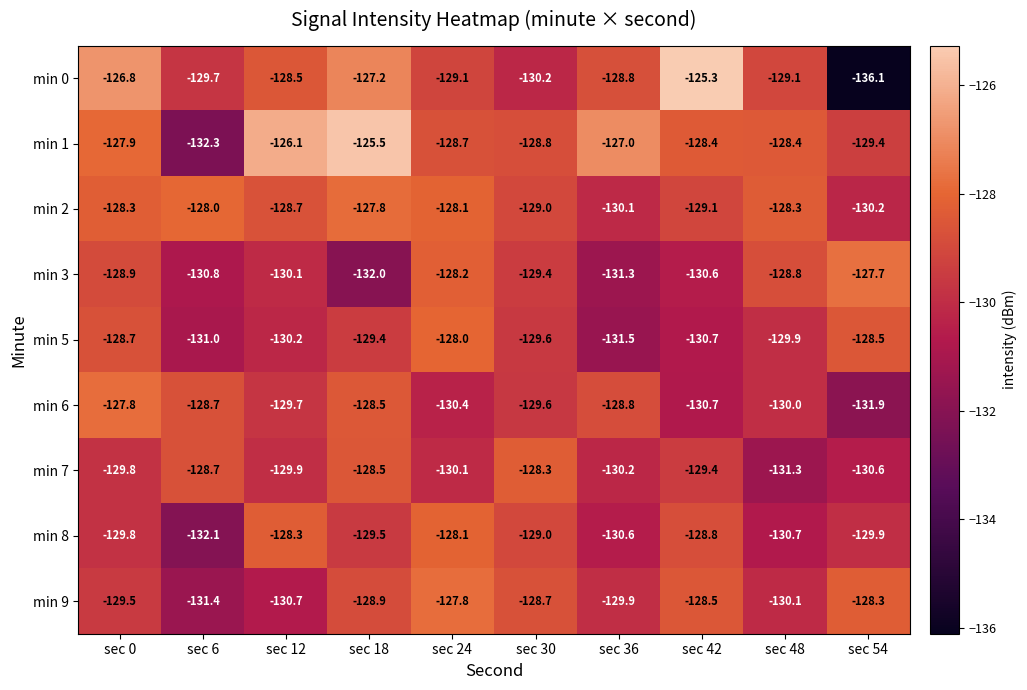

True or false: min 8 has a value of -207.0 at sec 24.

False